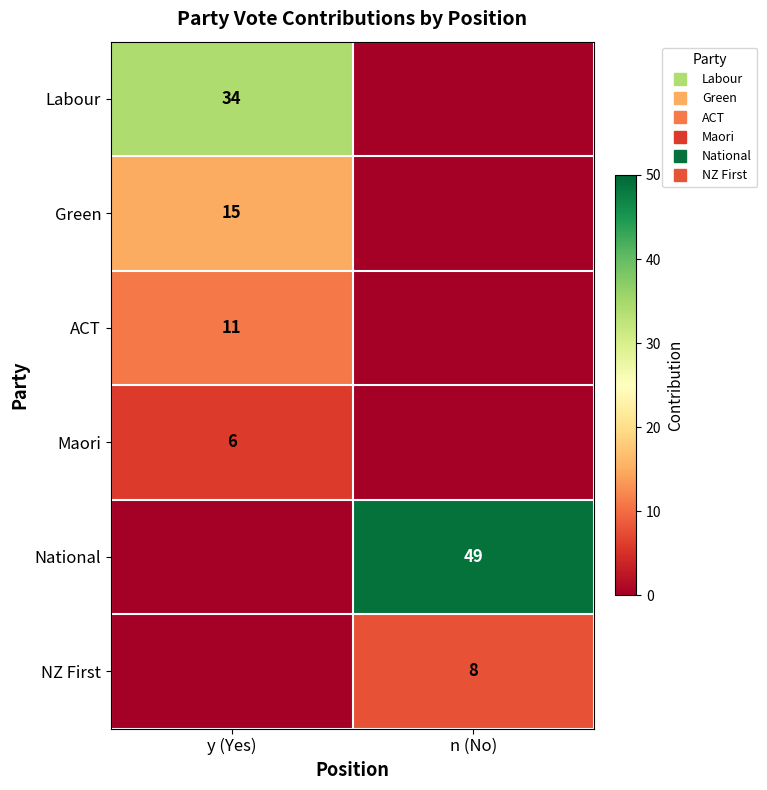

What is the average value of the National series?

24